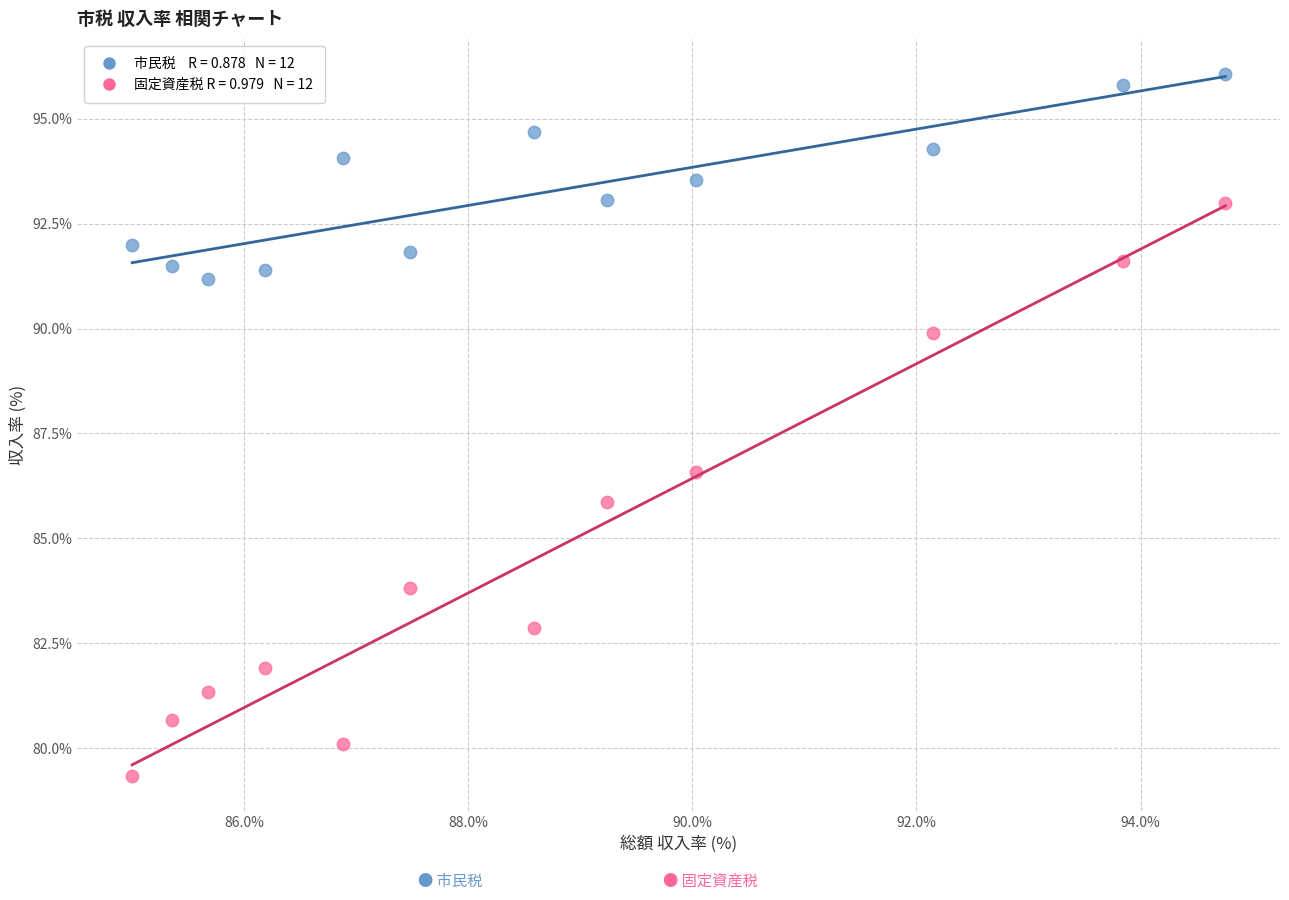

Across all data points, what is the range of Y values (max minus min)?

16.7